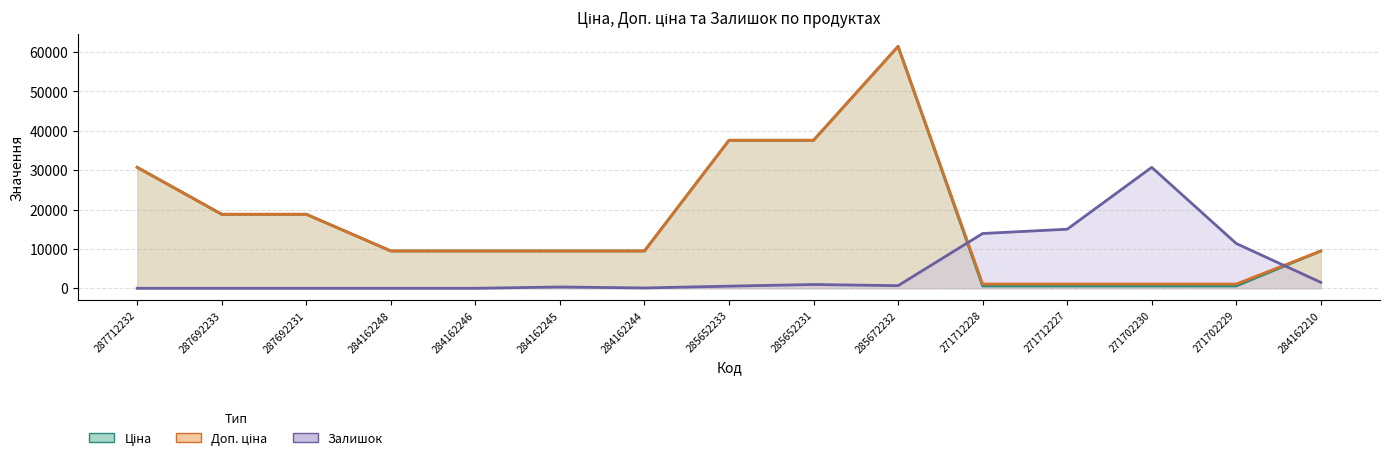

The Ціна series shows 17479.3 at 285652231. True or false?

False